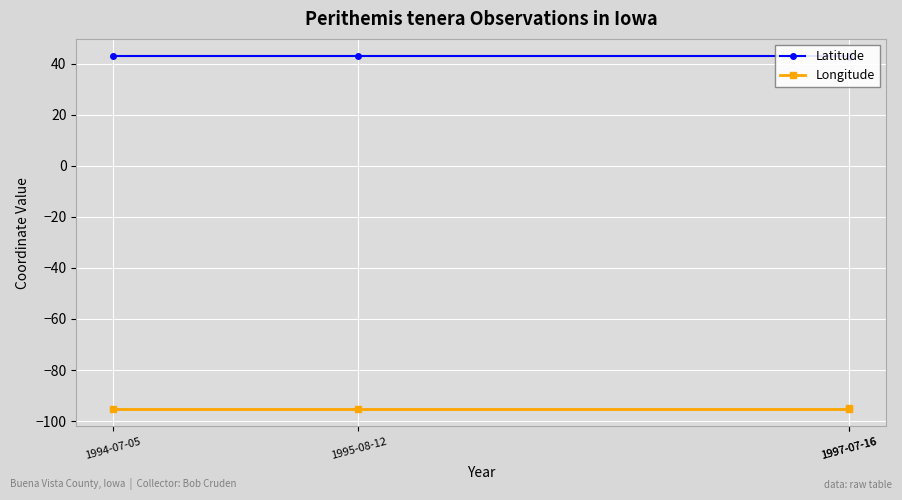

What is the difference between the maximum and second lowest values in the Longitude series?

0.1